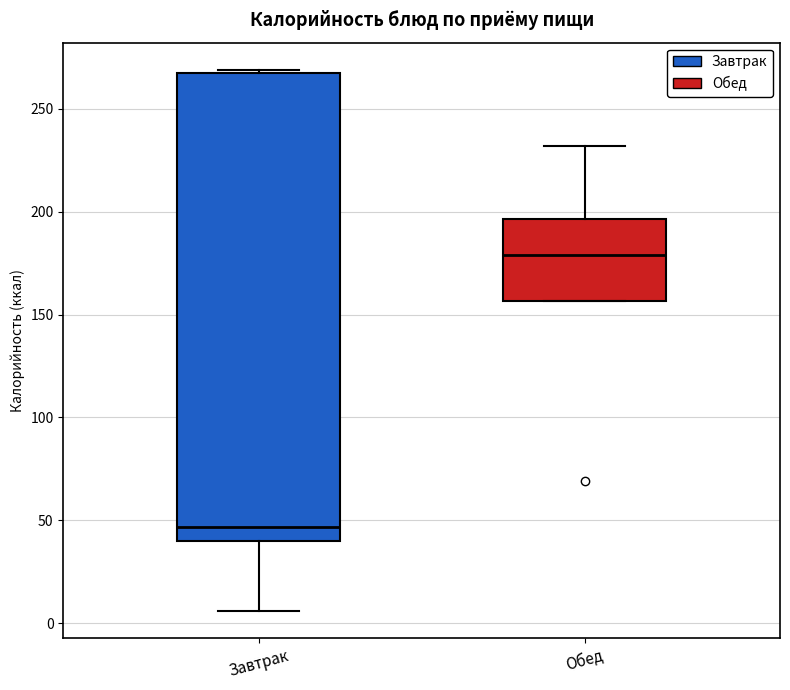

Reading left to right, read every box against the y-axis: the position of its median line, the range the box covers, and the ends of its whiskers. The values are not printed on the chart, so give them approximately, as read against the axis.

Завтрак: median 45, box 40 to 265, whiskers 5 to 270
Обед: median 180, box 155 to 195, whiskers 155 to 230